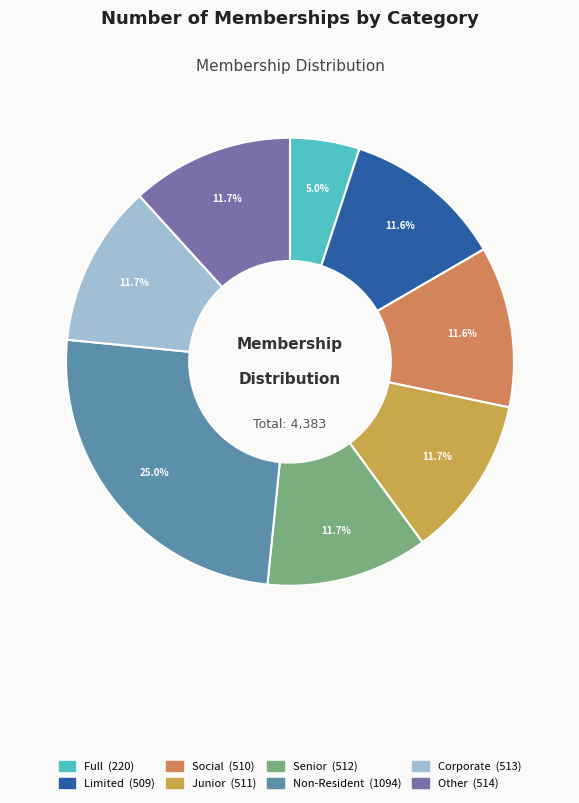

The Other slice represents 19% of the pie. True or false?

False